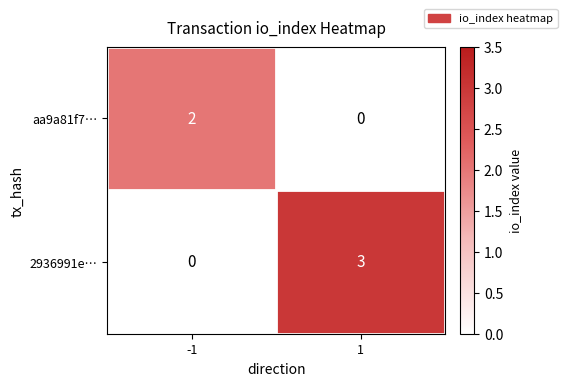

Reading left to right, what are all the values shown in this chart?

aa9a81f7…: -1=2	1=0
2936991e…: -1=0	1=3